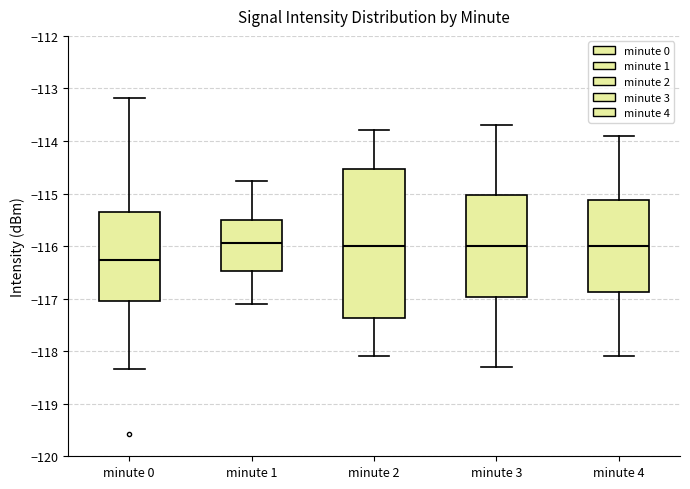

Reading left to right, transcribe this box plot: for each box, give where its median line is, the range the box spans, and where its two whiskers end, as read against the y-axis. The values are not printed on the chart, so give them approximately, as read against the axis.

minute 0: median -116.3, box -117.0 to -115.4, whiskers -118.3 to -113.2
minute 1: median -115.9, box -116.5 to -115.5, whiskers -117.1 to -114.8
minute 2: median -116.0, box -117.4 to -114.5, whiskers -118.1 to -113.8
minute 3: median -116.0, box -117.0 to -115.0, whiskers -118.3 to -113.7
minute 4: median -116.0, box -116.9 to -115.1, whiskers -118.1 to -113.9